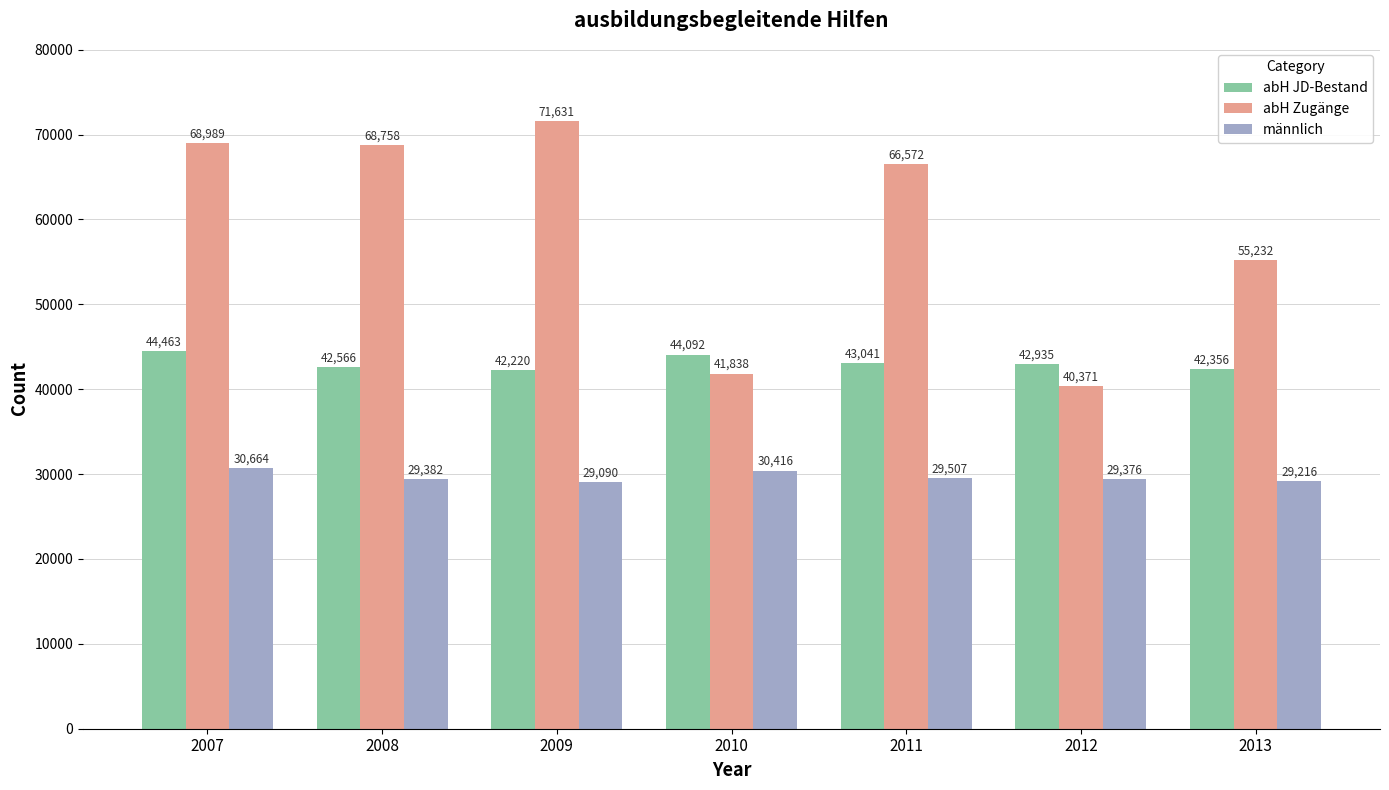

How many bars are there in total?

21